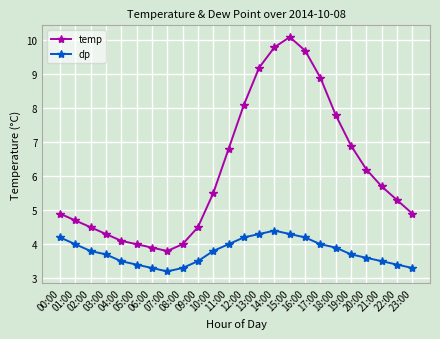

What is the sum of all dp values?

90.5